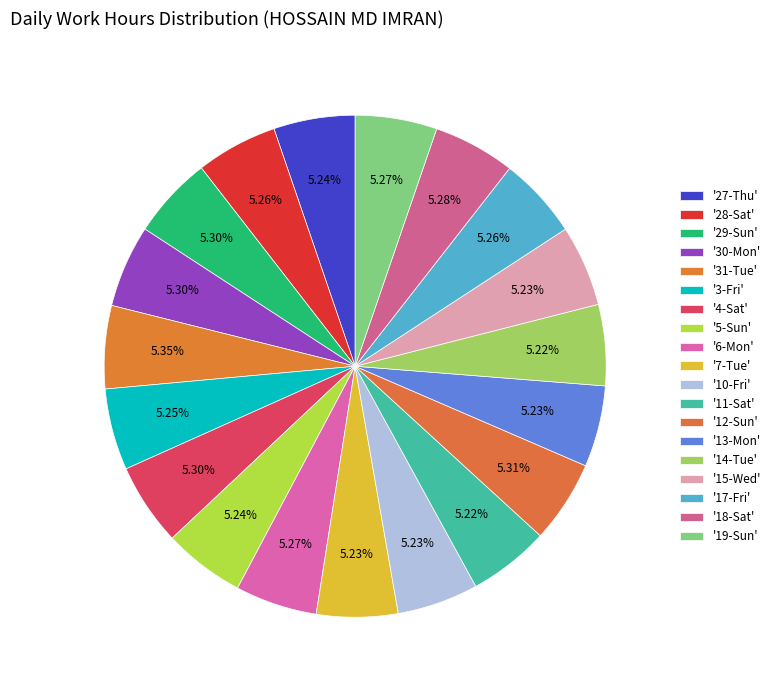

Which slice is the largest?

31-Tue